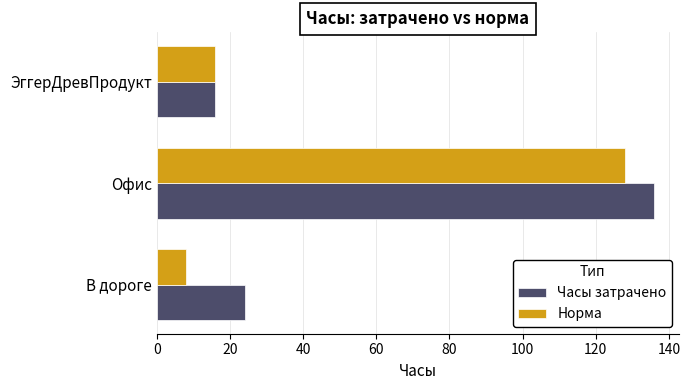

The value of Норма at В дороге is 8. True or false?

True